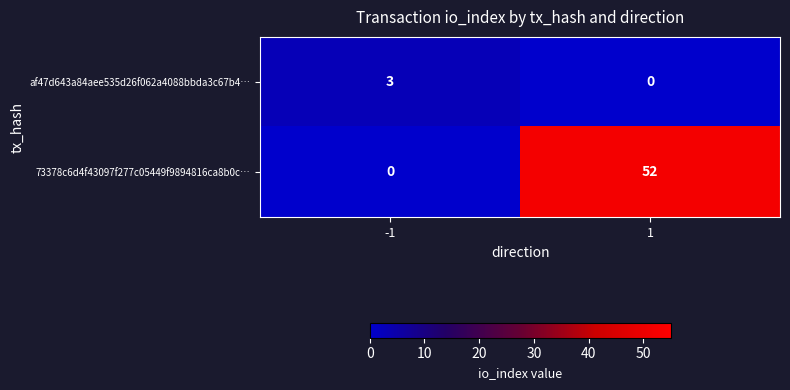

Which series has the largest total across all categories?

73378c6d4f43097f277c05449f9894816ca8b0c…